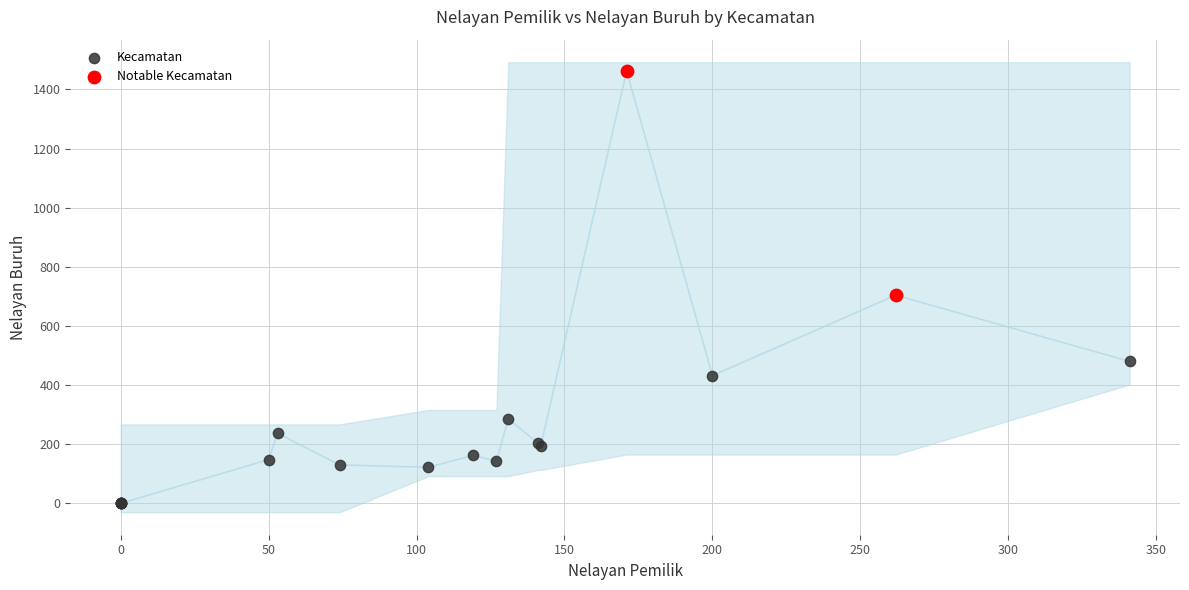

Which series contains the lowest Y value?

Kecamatan